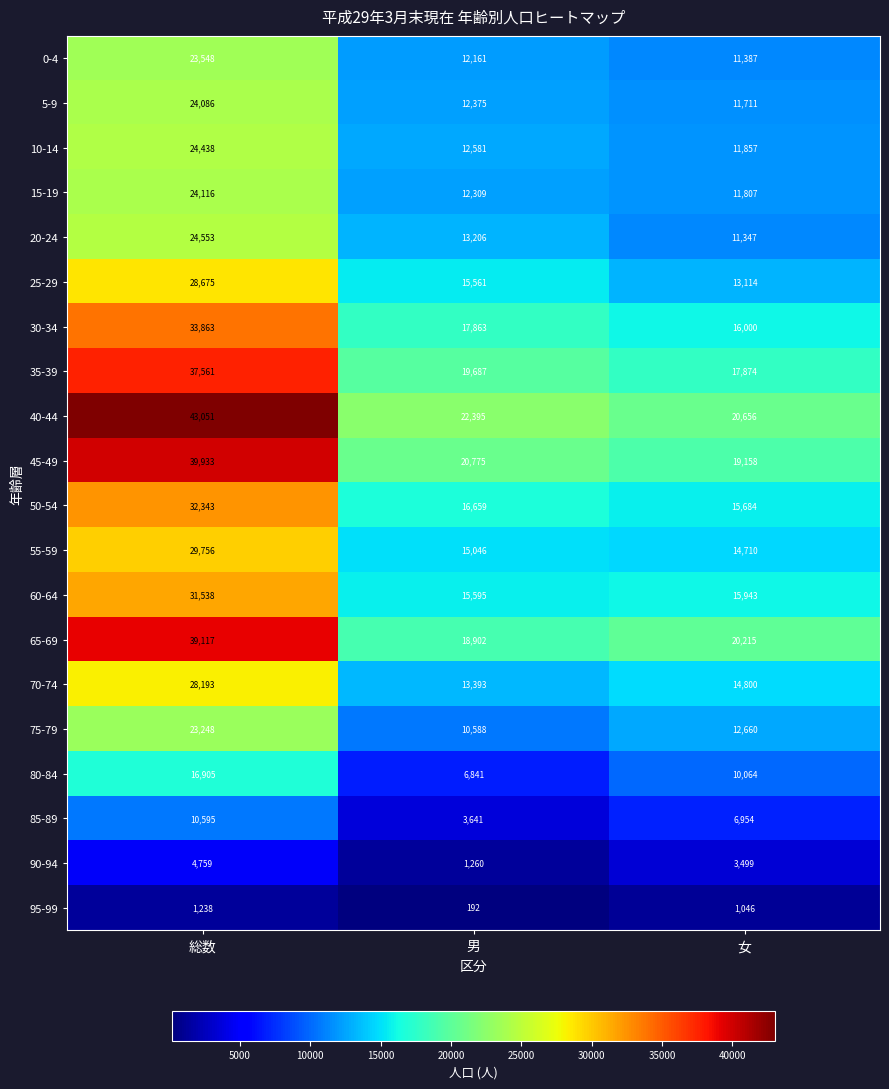

Count the 85-89 values in the range 3641 to 10595.

3